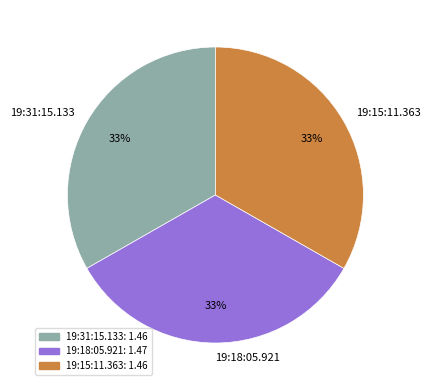

What percentage is the 19:18:05.921 slice, to the nearest percent?

33%